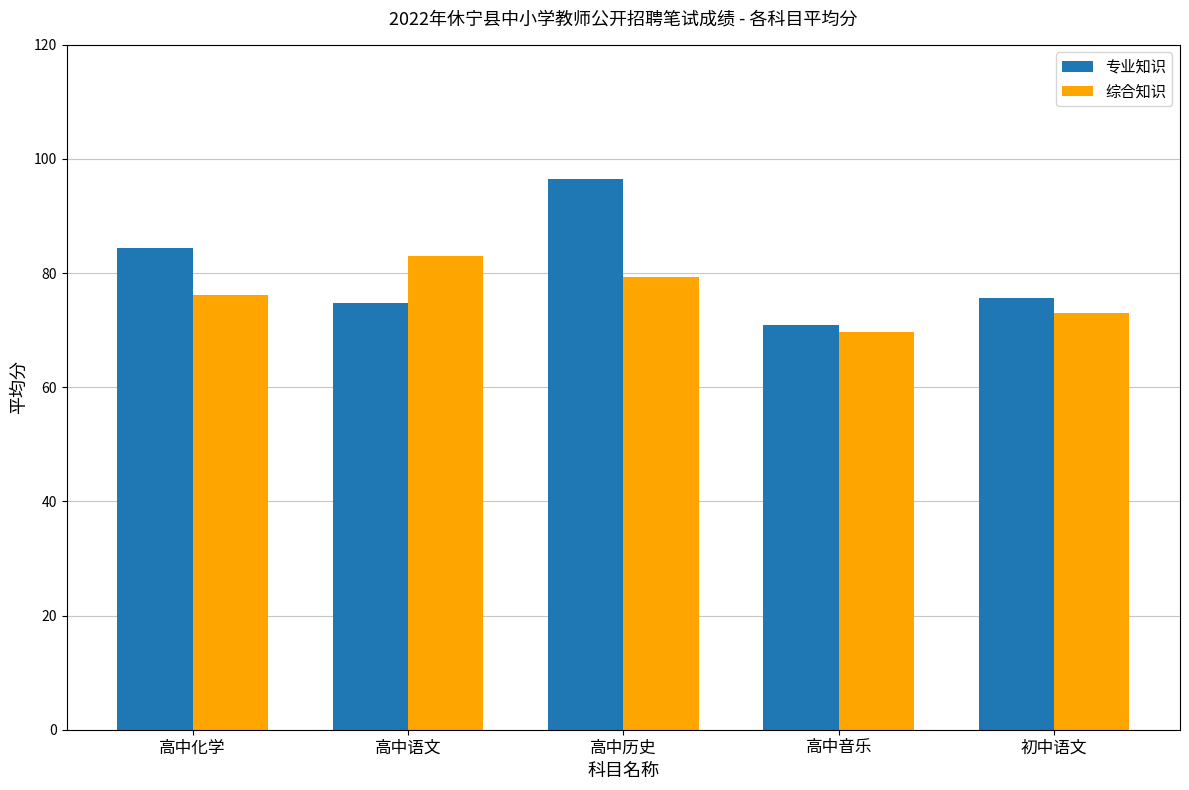

At which category does the chart reach its minimum across all series?

高中音乐